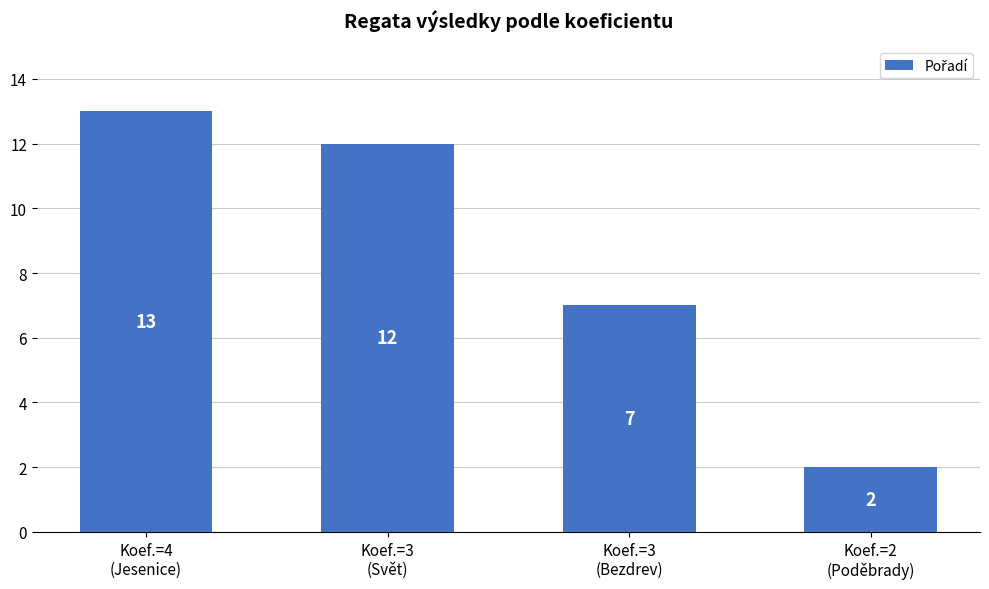

Reading left to right, list all the values displayed in this chart.

13	12	7	2